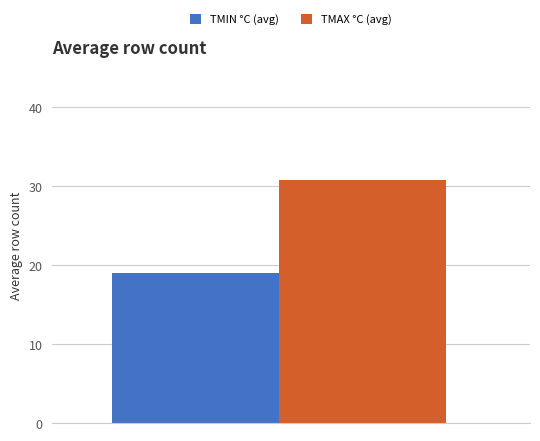

List the series in order of their peak value, lowest first.

TMIN °C (avg), TMAX °C (avg)